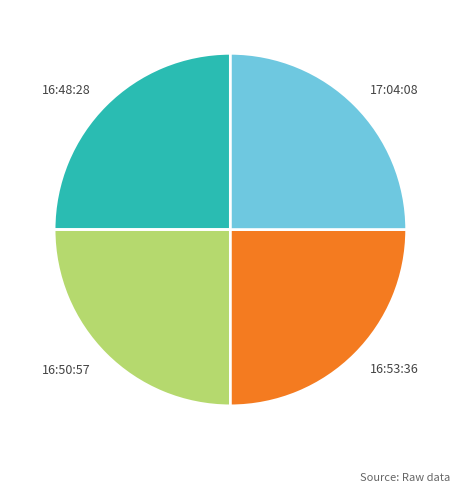

How many segments does this pie chart have?

4